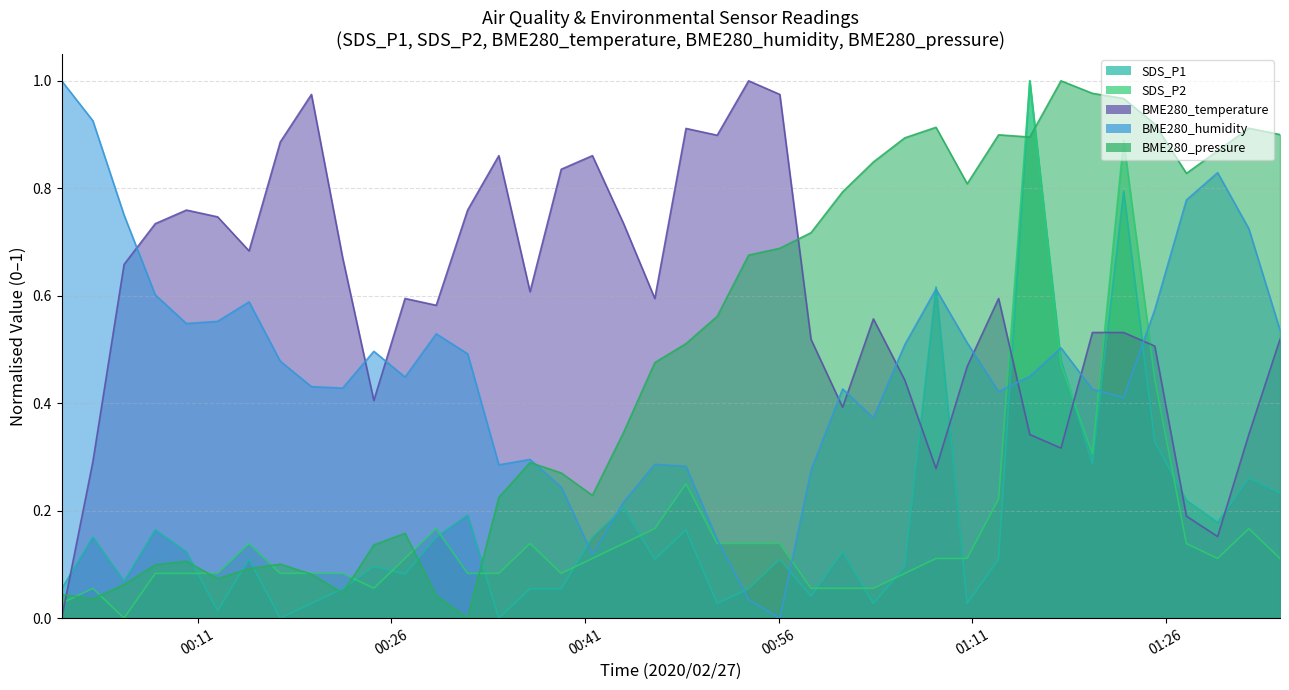

True or false: BME280_humidity and SDS_P2 cross at least once.

True